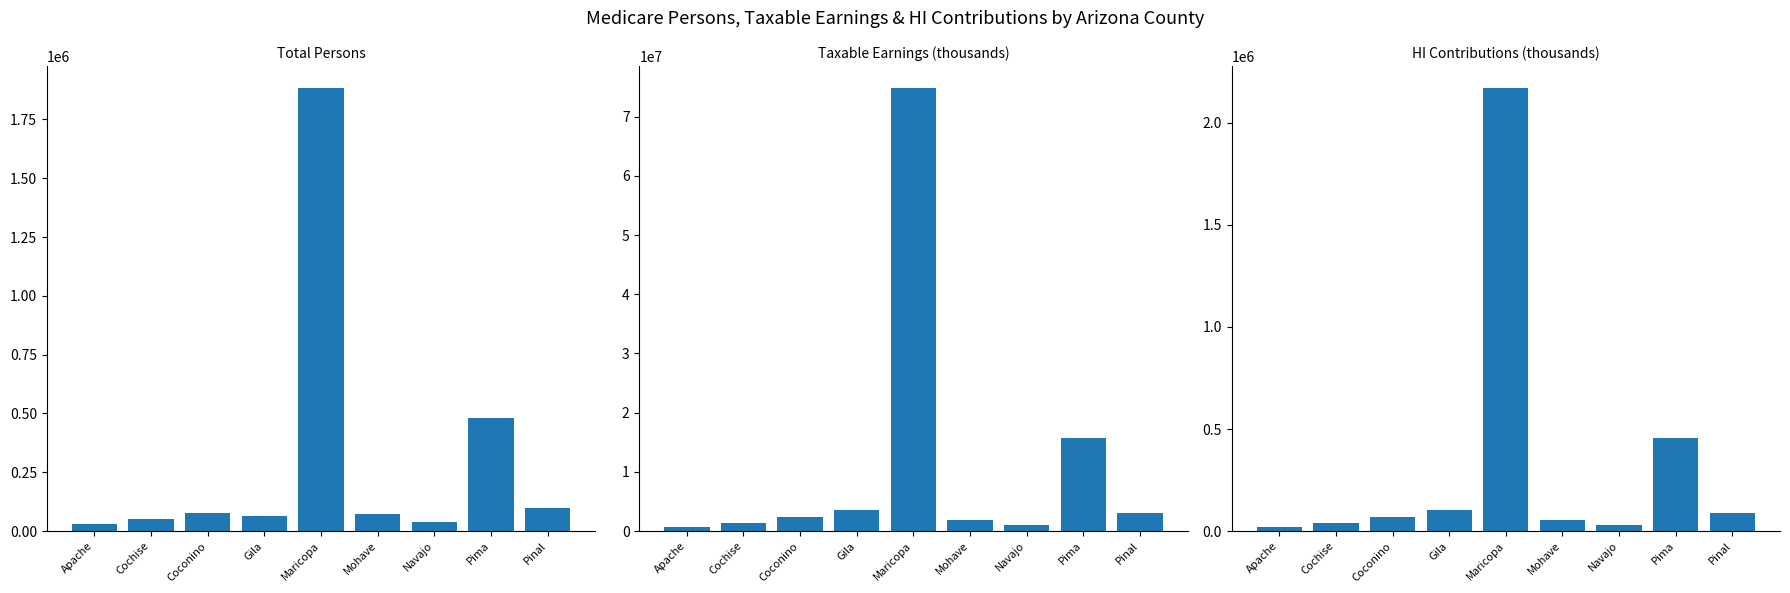

What are all the series names shown in the legend?

Total Persons, Taxable Earnings (thousands), HI Contributions (thousands)